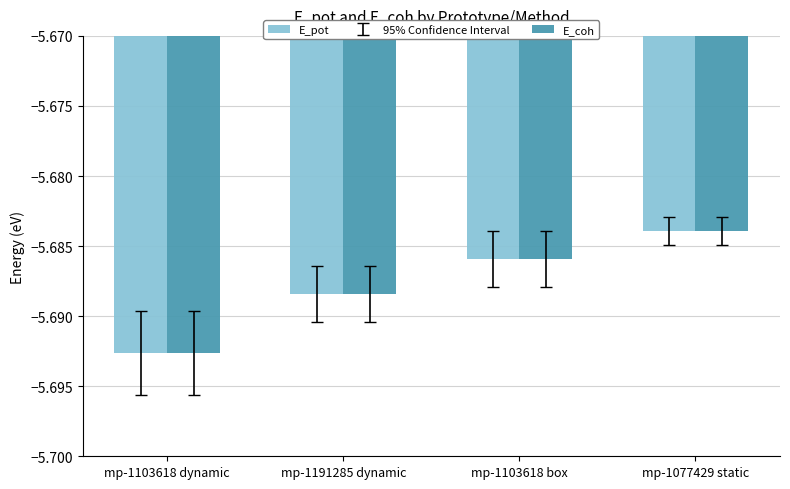

The value of E_coh at mp-1191285 dynamic is -3.0. True or false?

False